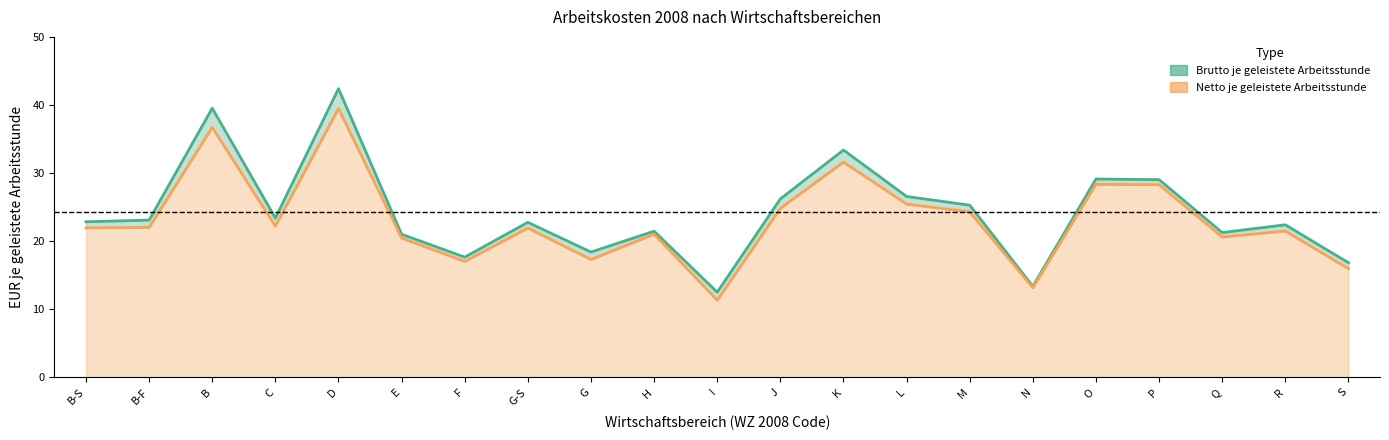

What is the approximate value of Netto je geleistete Arbeitsstunde at K?

31.6